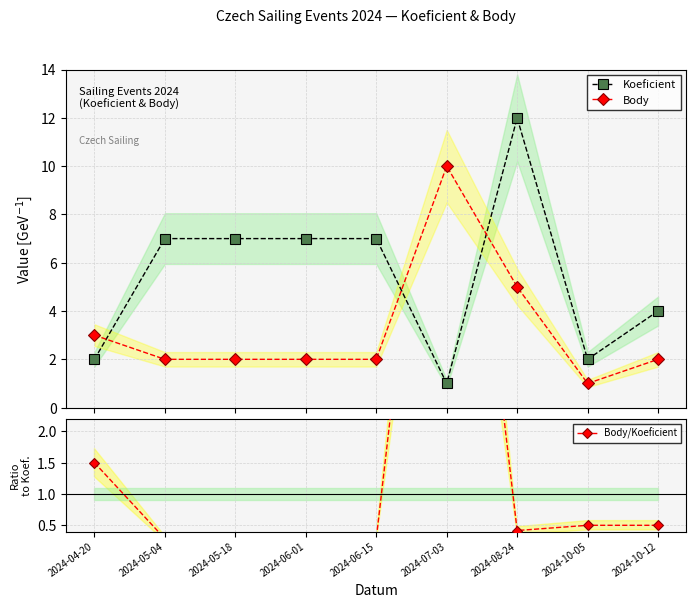

What is the smallest value displayed?

0.3